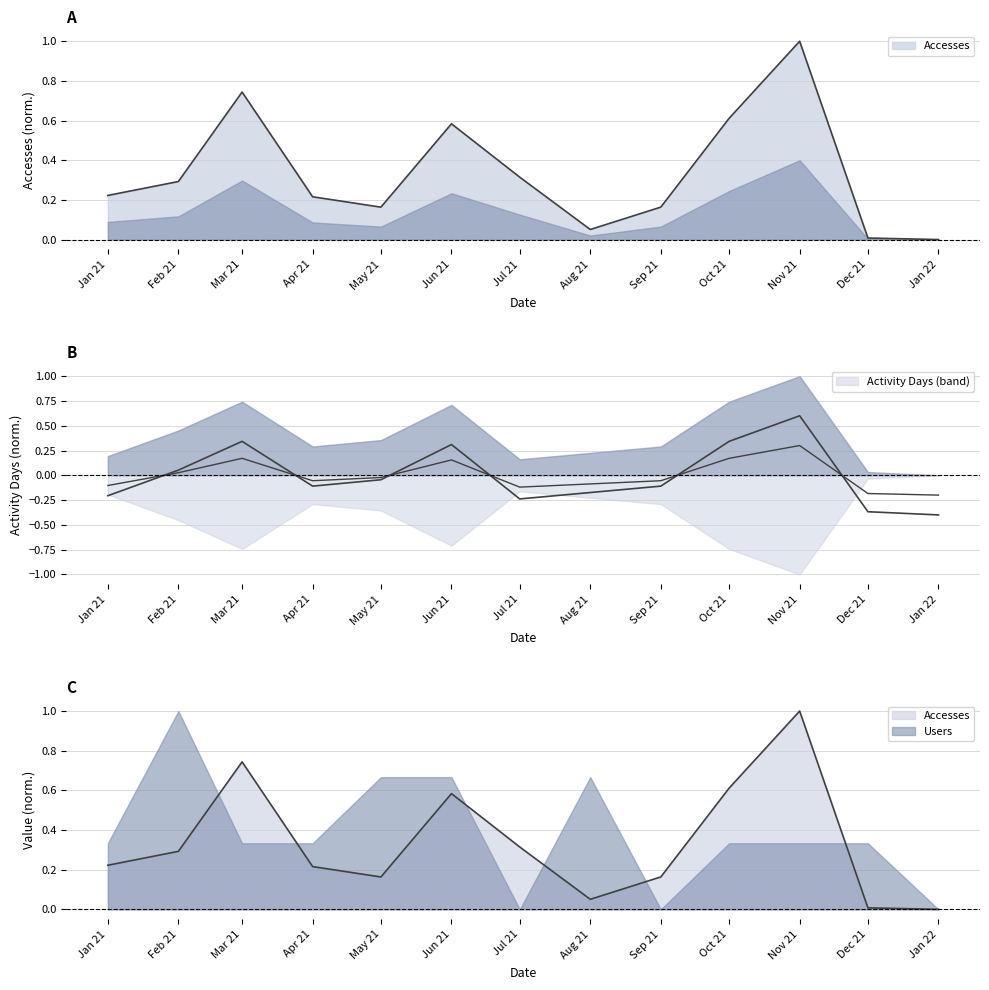

What is the difference between the maximum and minimum values in the Accesses series?

1.0